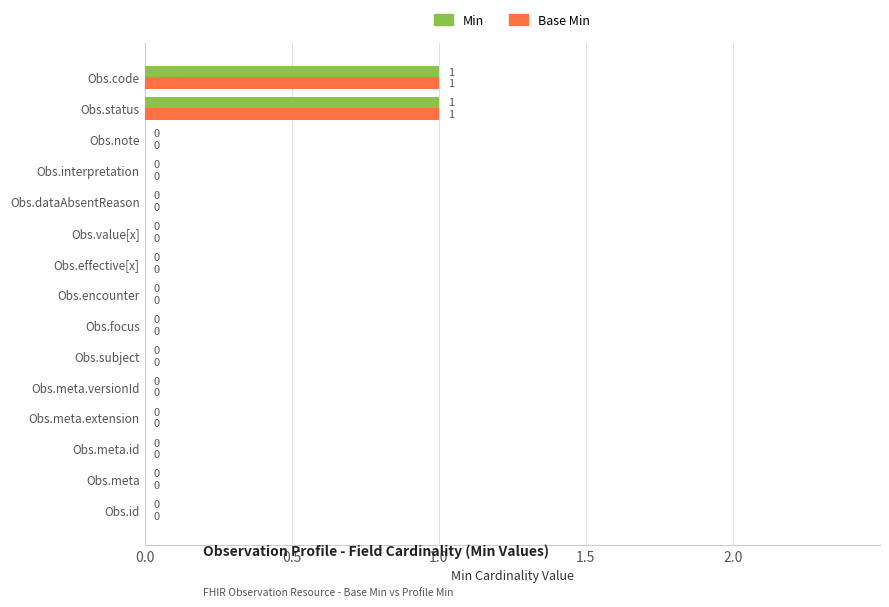

How many Min values are between 0 and 1?

15